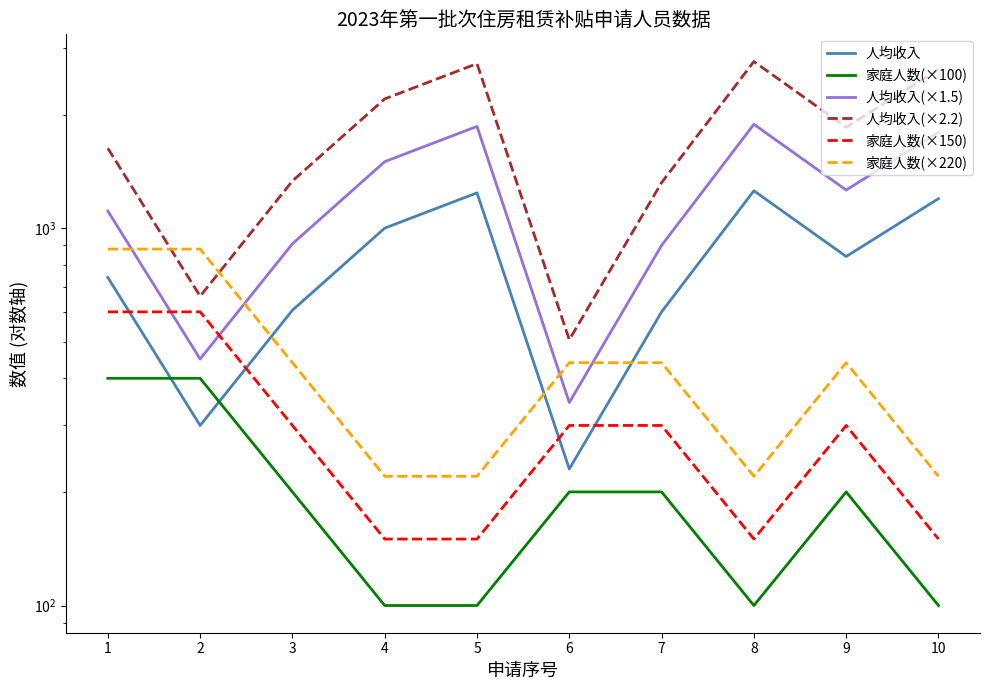

At which label does 家庭人数(×150) reach its minimum?

4